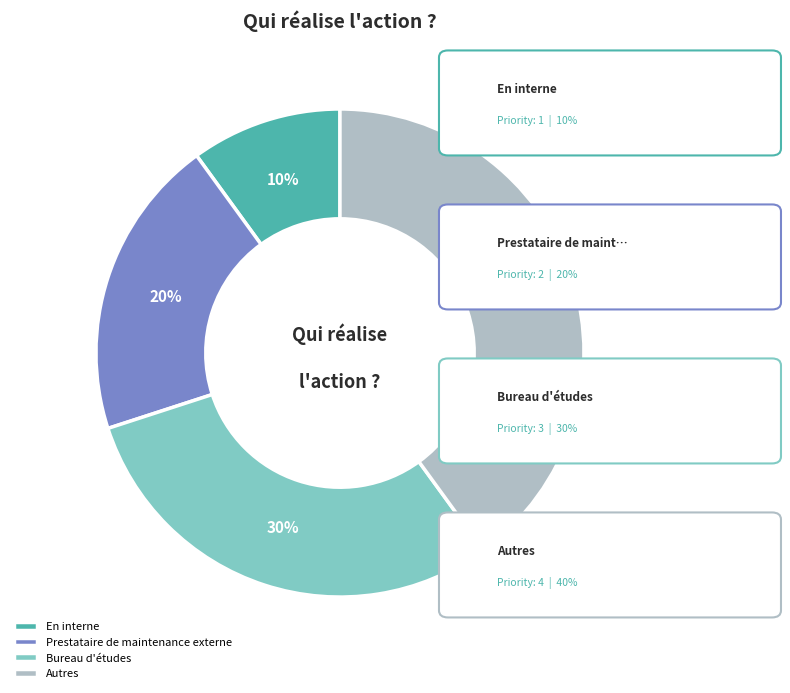

Count the number of slices in the pie.

4